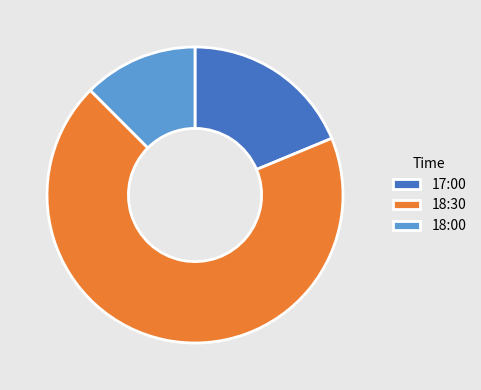

Is it true that 18:00 is 1% of the pie?

False